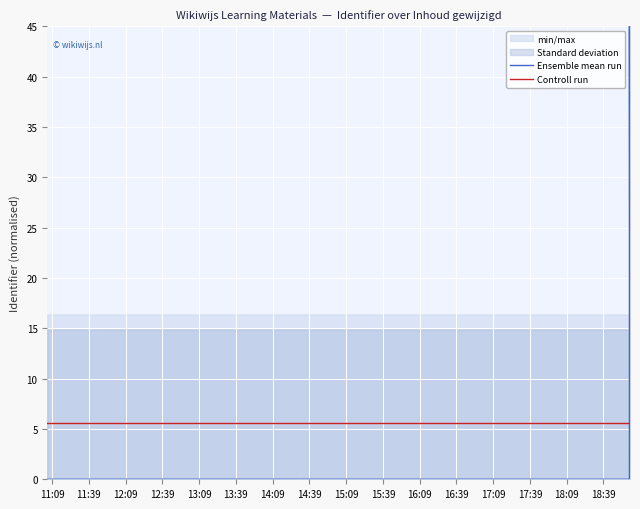

True or false: Ensemble mean run and Controll run intersect in this chart.

True